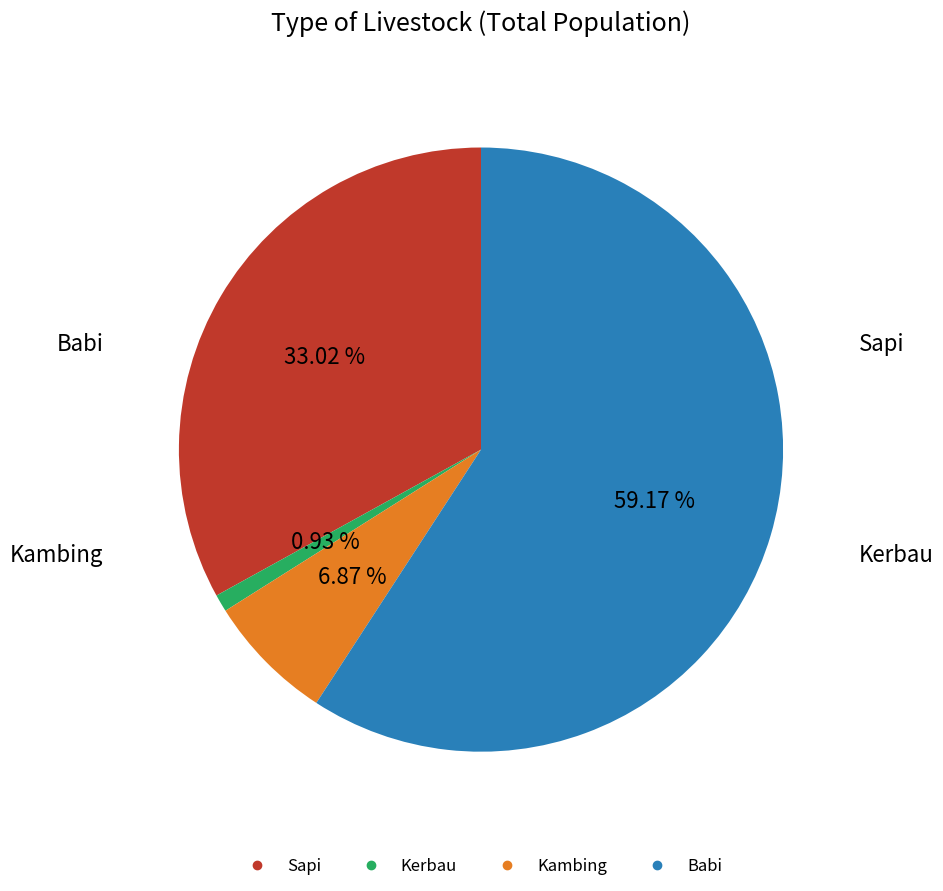

Rank the categories by value from lowest to highest.

Kerbau, Kambing, Sapi, Babi